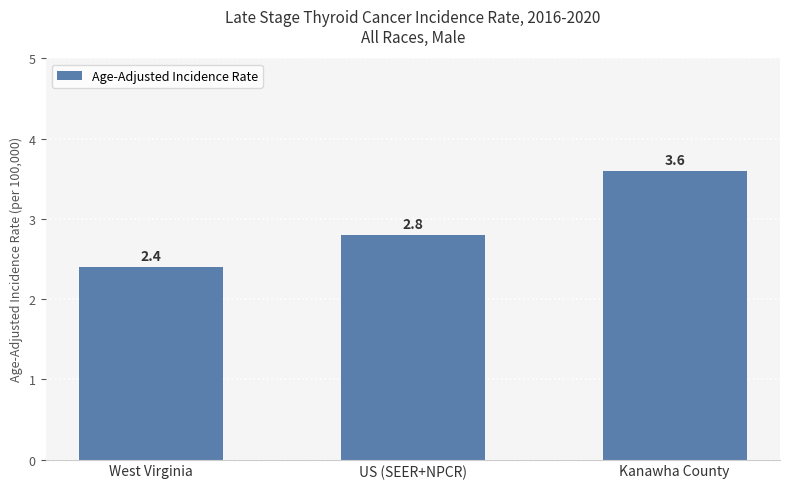

Is it true that the value at West Virginia is 1.4?

False